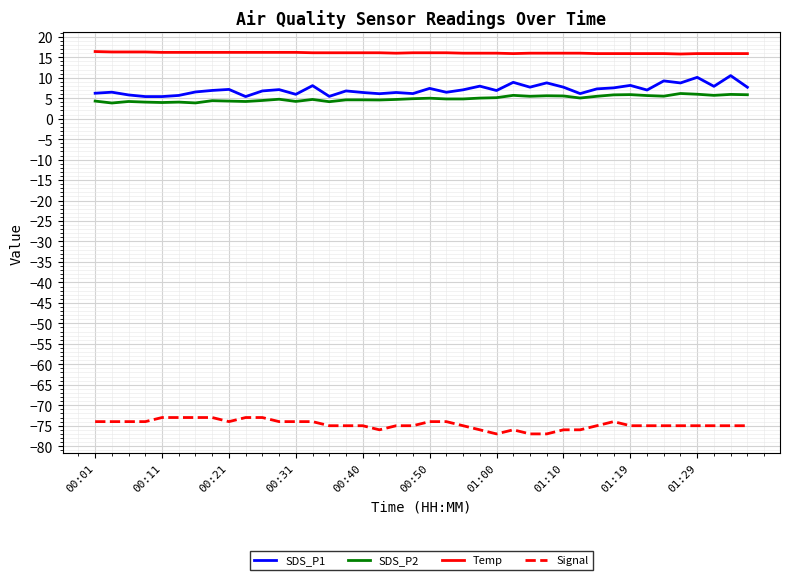

Which series has the largest total across all categories?

Temp